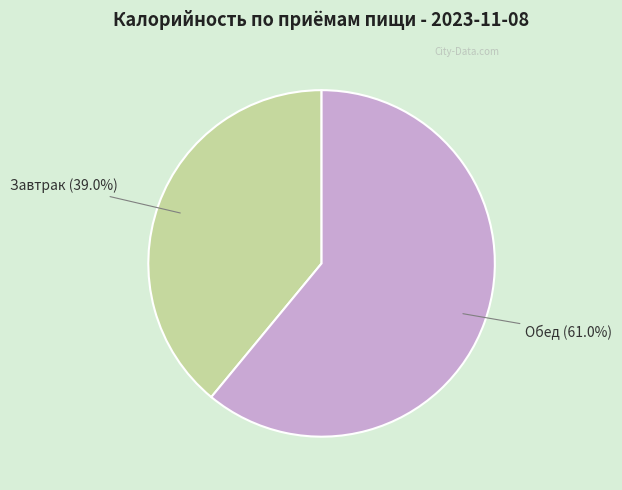

How many segments does this pie chart have?

2